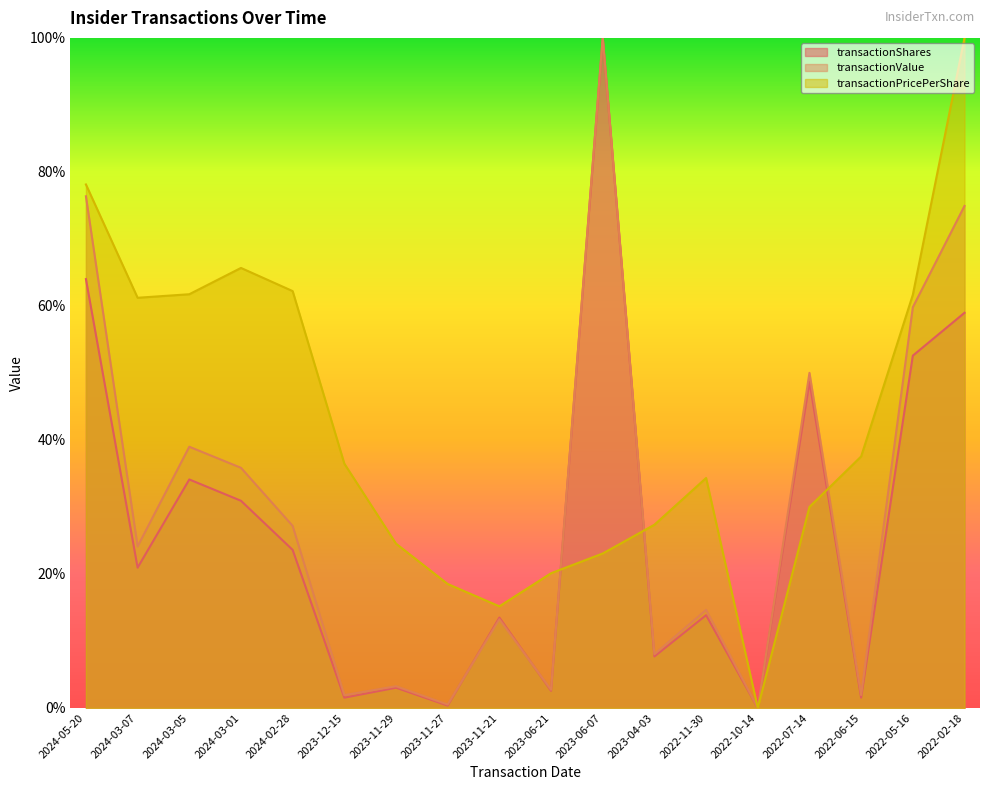

How many times do transactionShares and transactionValue cross each other?

2